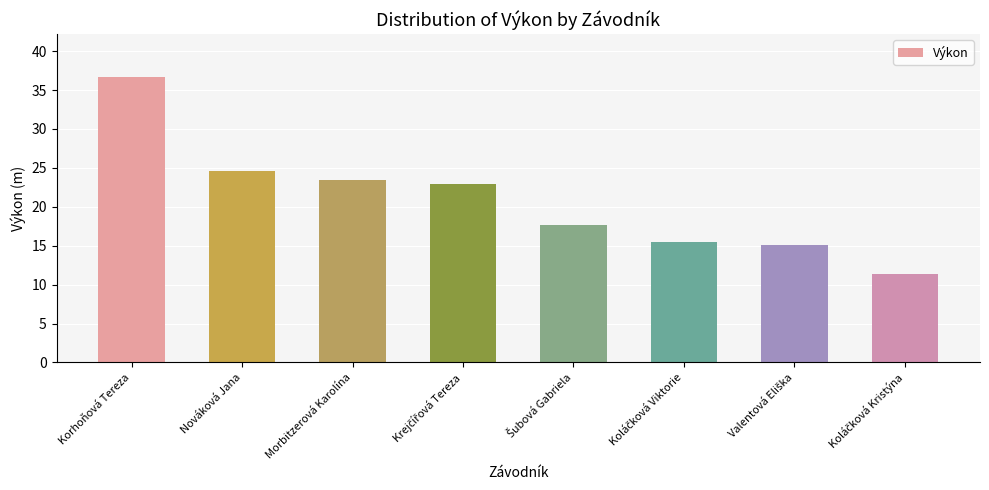

What is the label of the 3rd bar from the left?

Morbitzerová Karolína